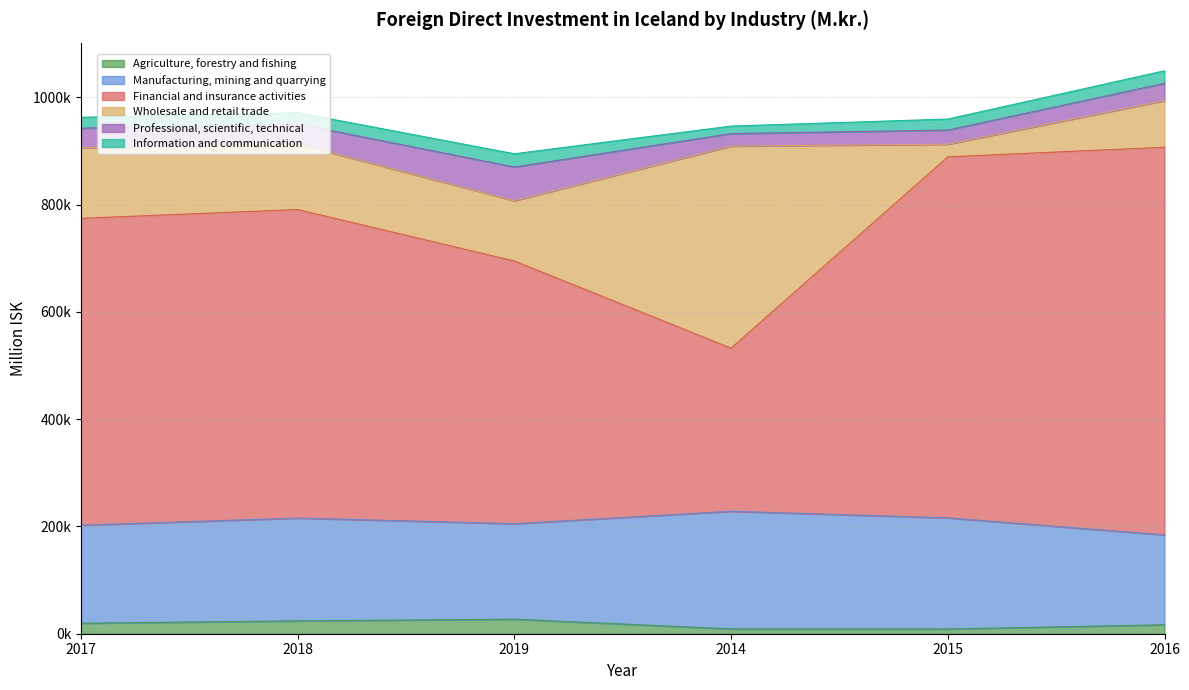

How many lines are shown in the chart?

6